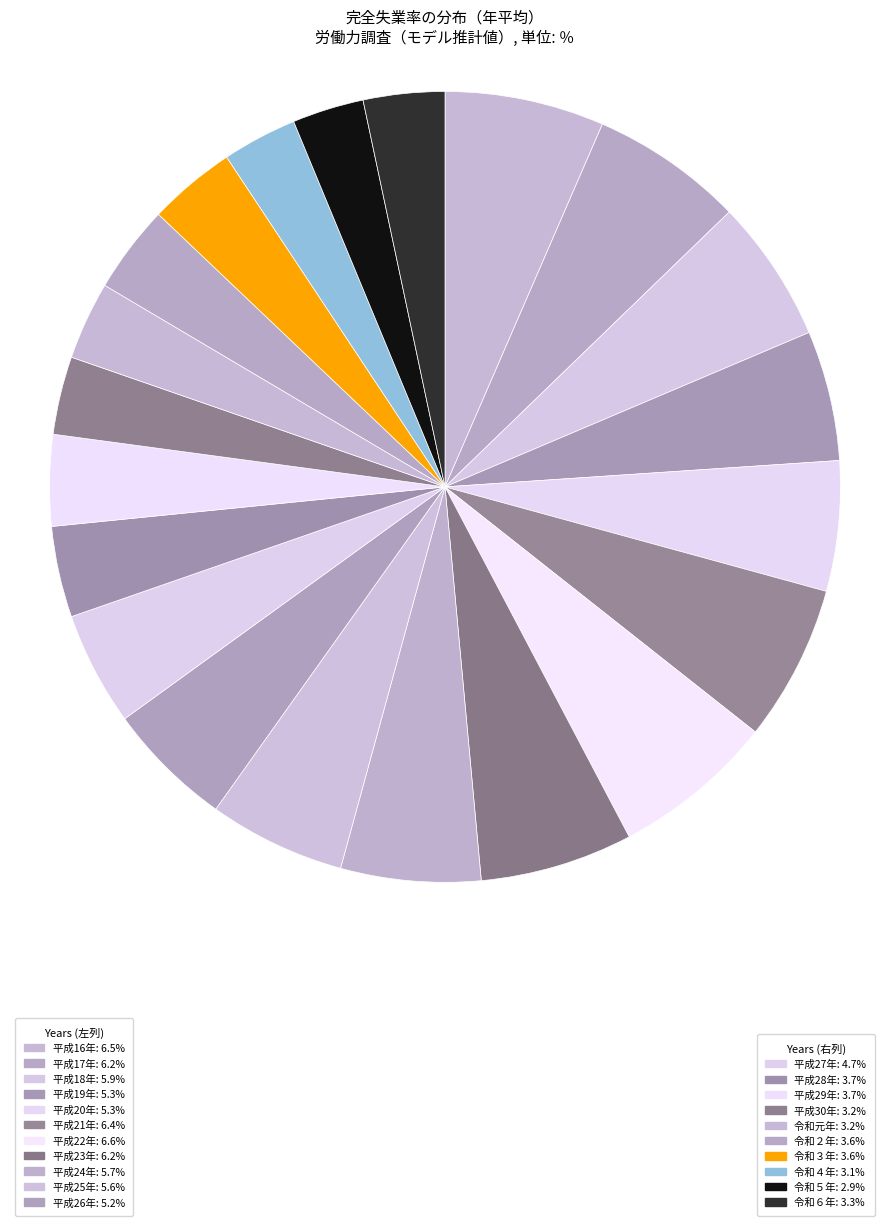

How many segments does this pie chart have?

21